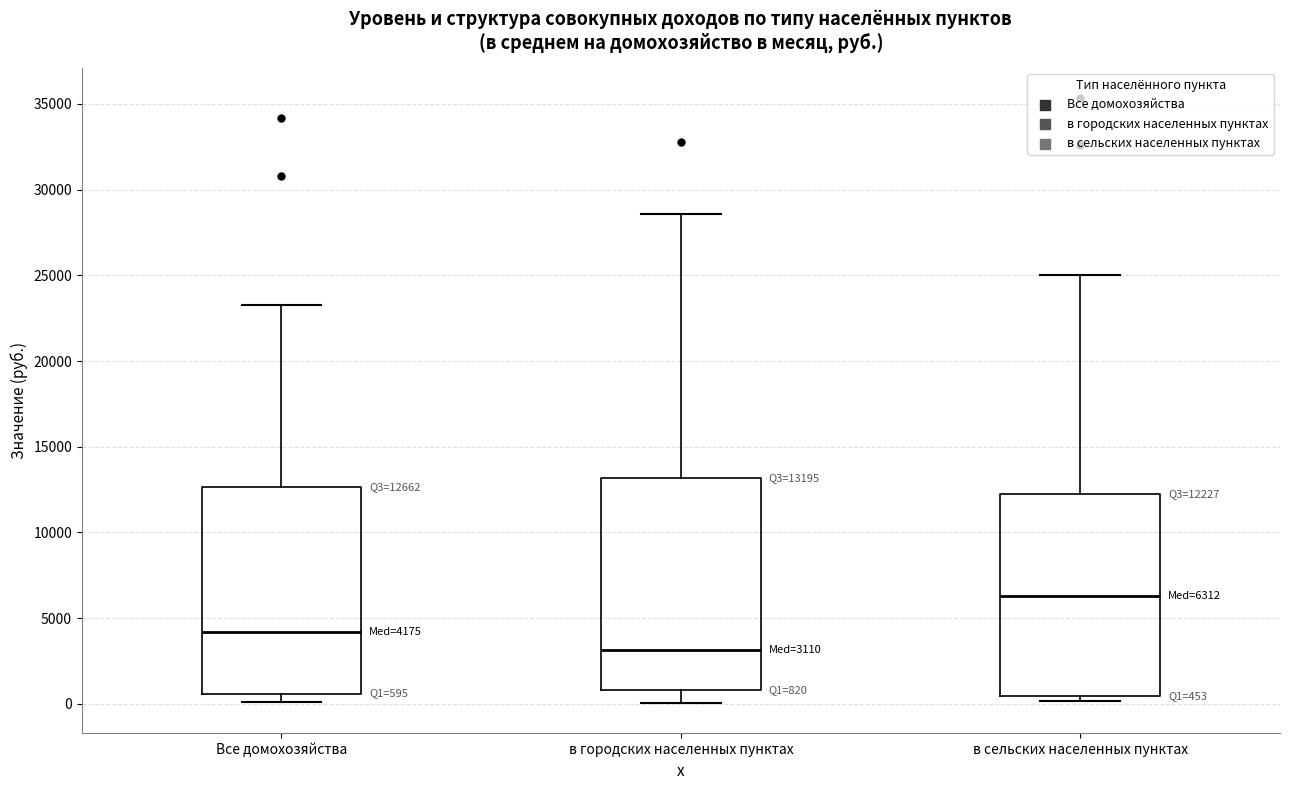

Which box has the lowest median line?

в городских населенных пунктах